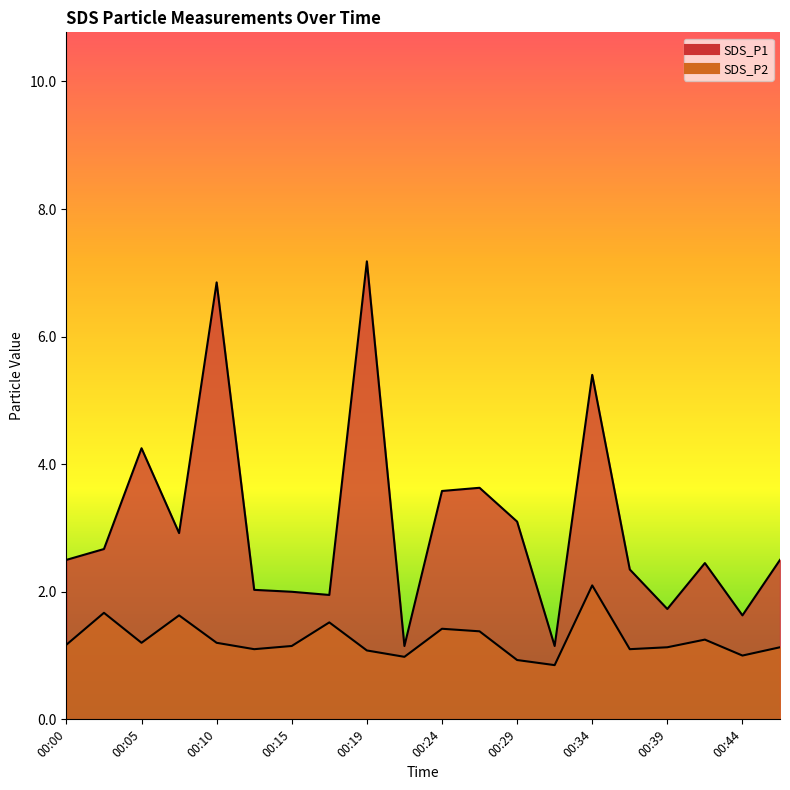

The SDS_P2 series shows 1.1 at 00:46. True or false?

True